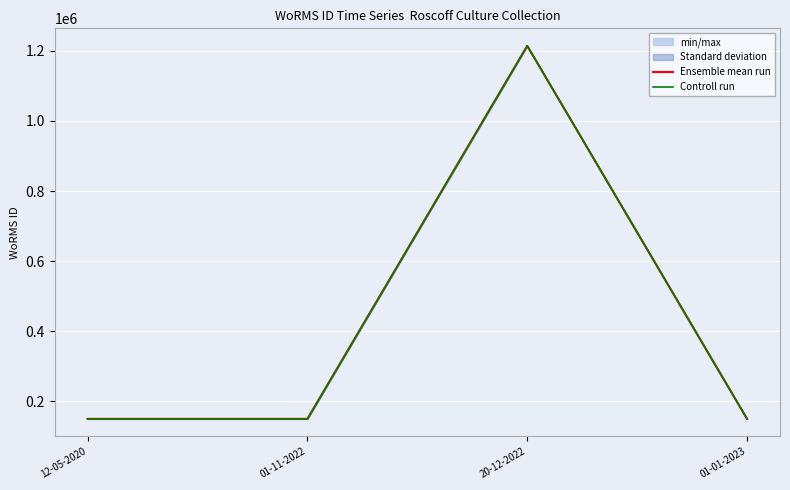

Does the chart display data point markers on the line(s)?

No